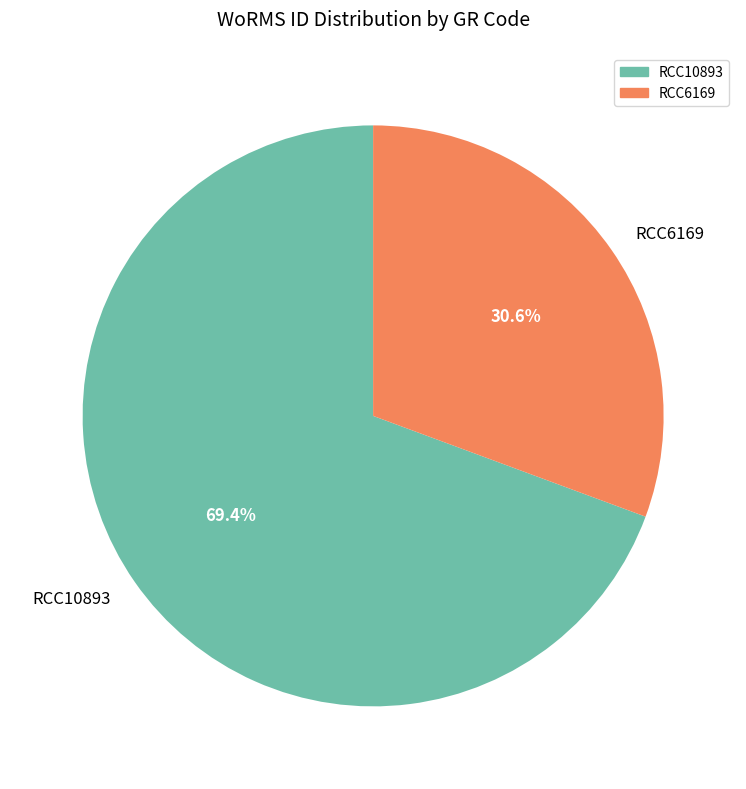

What portion of the pie excludes RCC6169?

69.4%